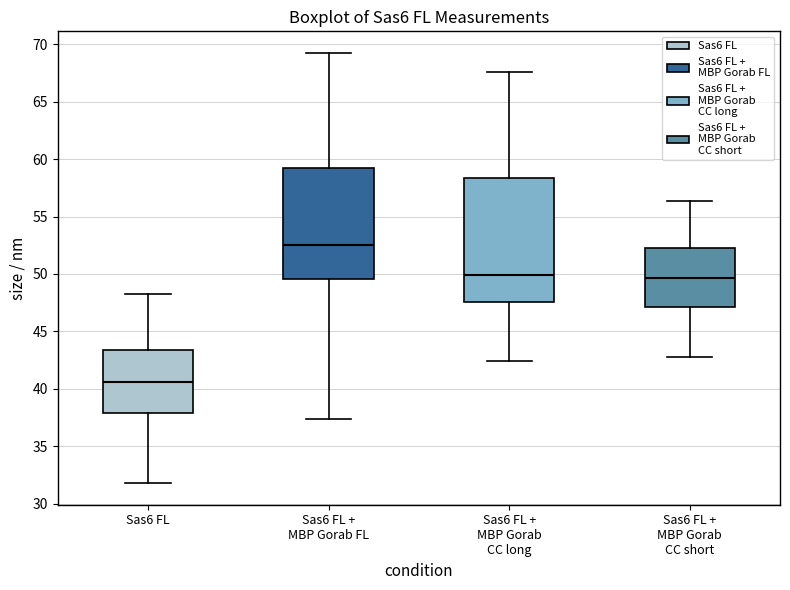

Reading left to right, read every box against the y-axis: the position of its median line, the range the box covers, and the ends of its whiskers. The values are not printed on the chart, so give them approximately, as read against the axis.

Sas6 FL: median 40.5, box 38.0 to 43.5, whiskers 32.0 to 48.0
Sas6 FL + MBP Gorab FL: median 52.5, box 49.5 to 59.0, whiskers 37.5 to 69.0
Sas6 FL + MBP Gorab CC long: median 50.0, box 47.5 to 58.5, whiskers 42.5 to 67.5
Sas6 FL + MBP Gorab CC short: median 49.5, box 47.0 to 52.5, whiskers 42.5 to 56.5